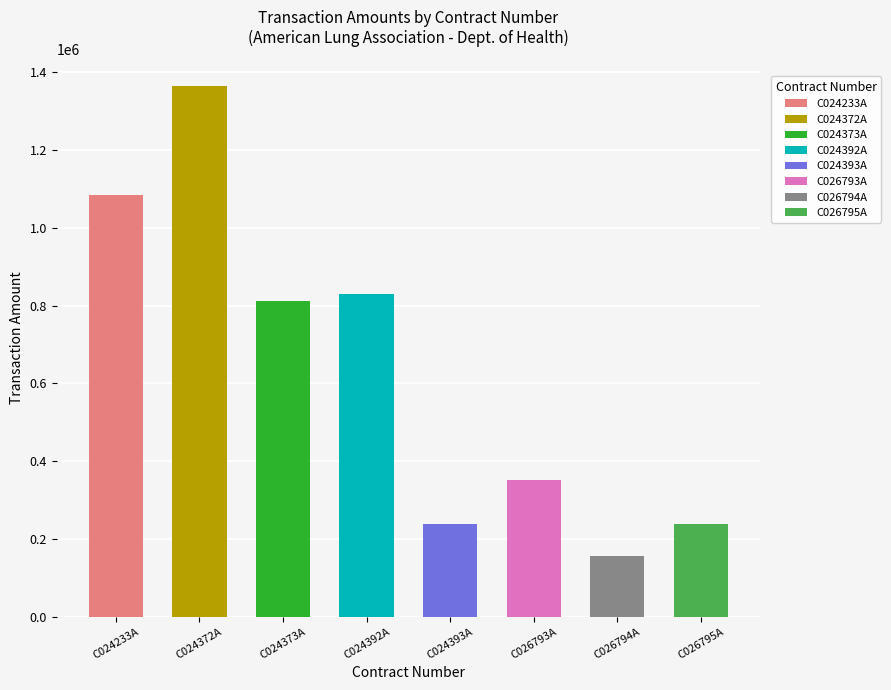

What is the label of the 3rd bar from the left?

C024373A